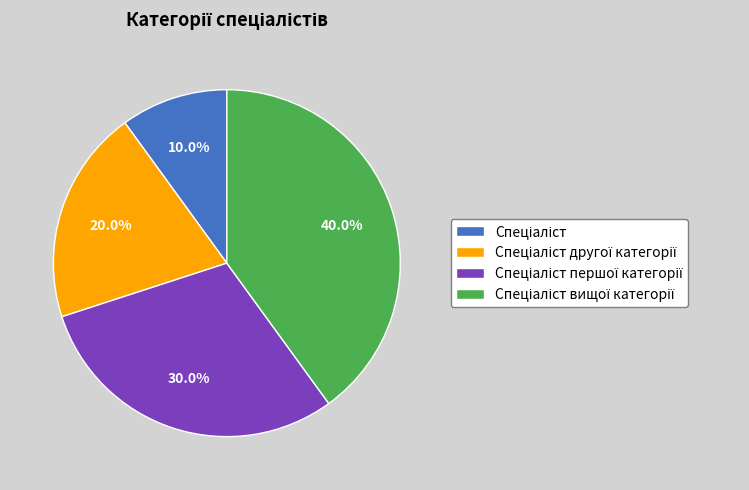

Is there any slice that represents more than half of the pie?

No